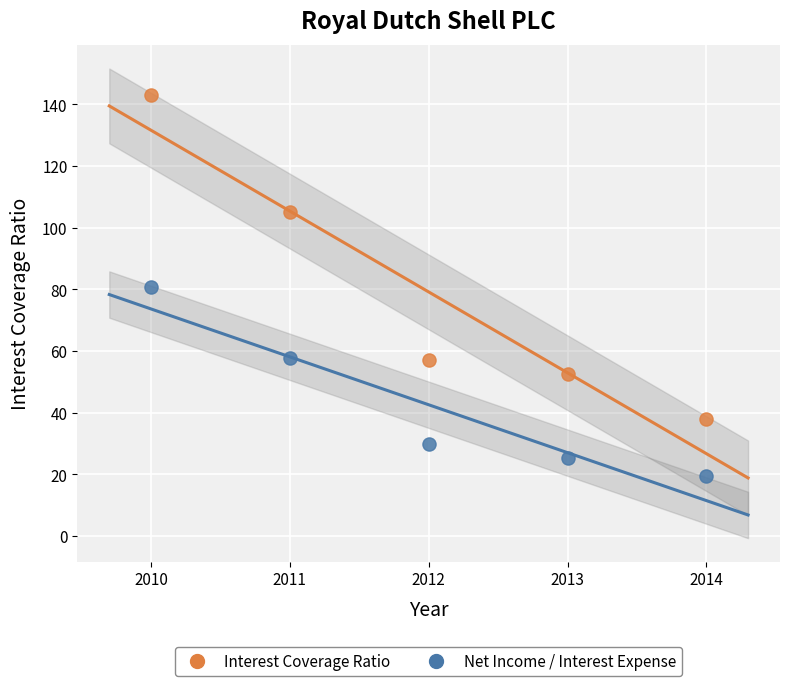

In the Net Income / Interest Expense series, what Y value is closest to 50?

57.8